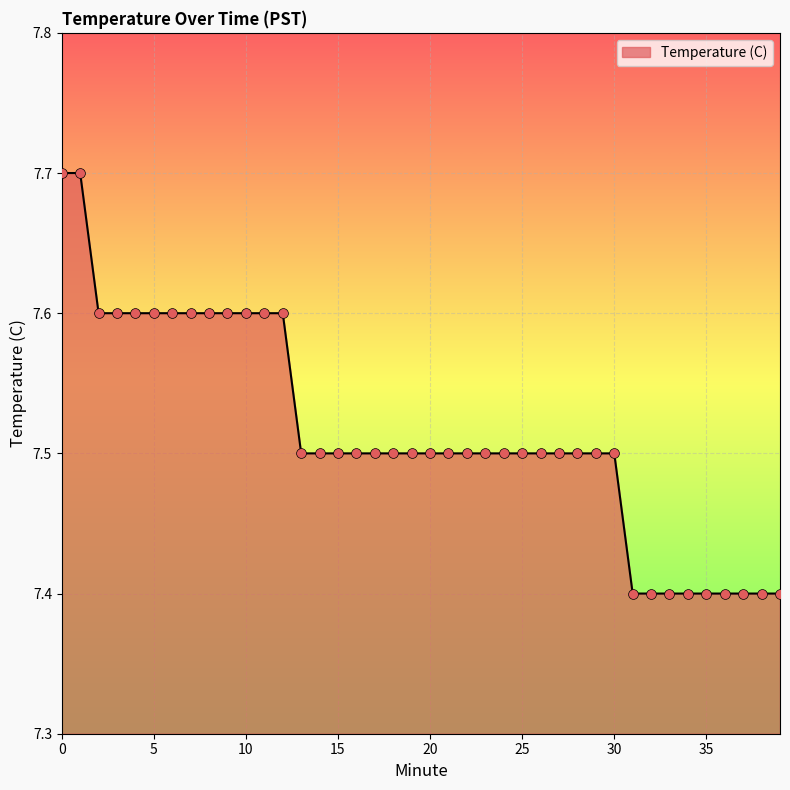

What is the difference between the maximum and minimum values?

0.3